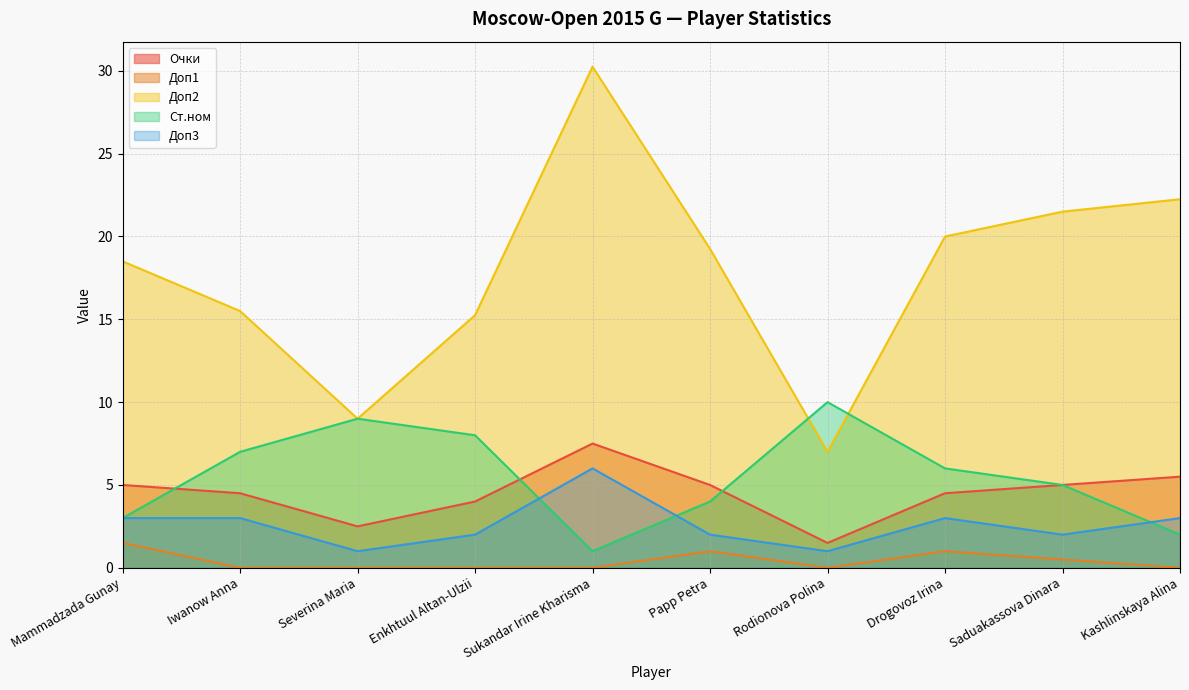

How many values in the Доп3 series are below 3?

5